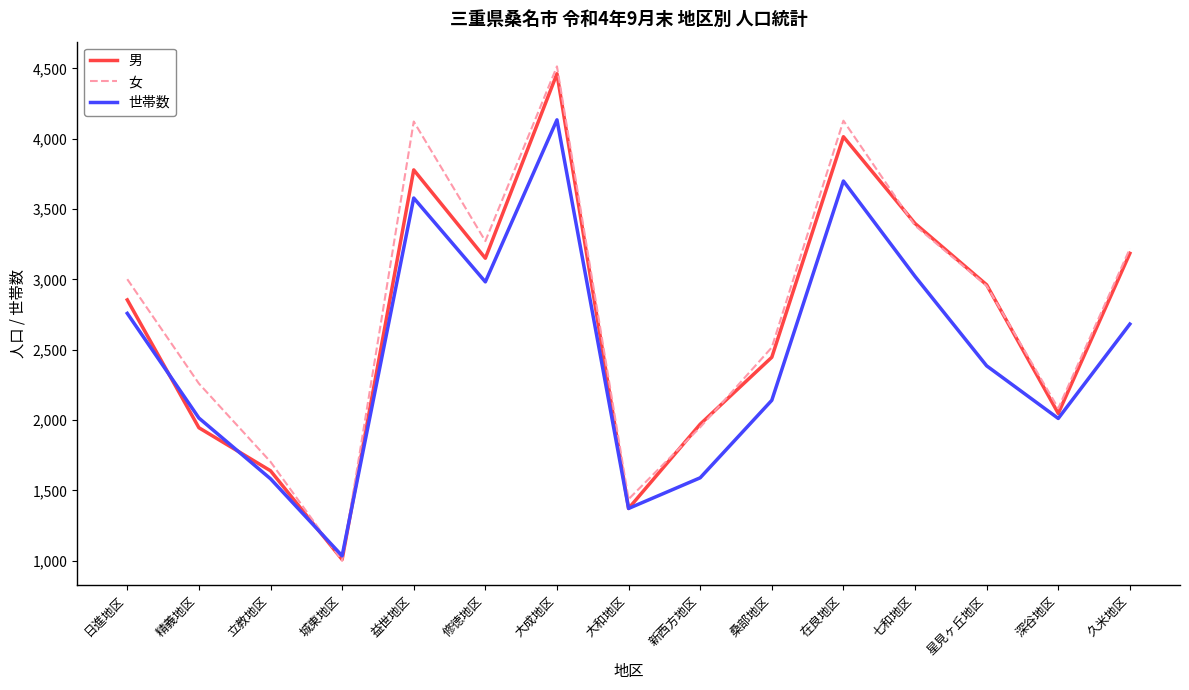

What are all the series names shown in the legend?

男, 女, 世帯数